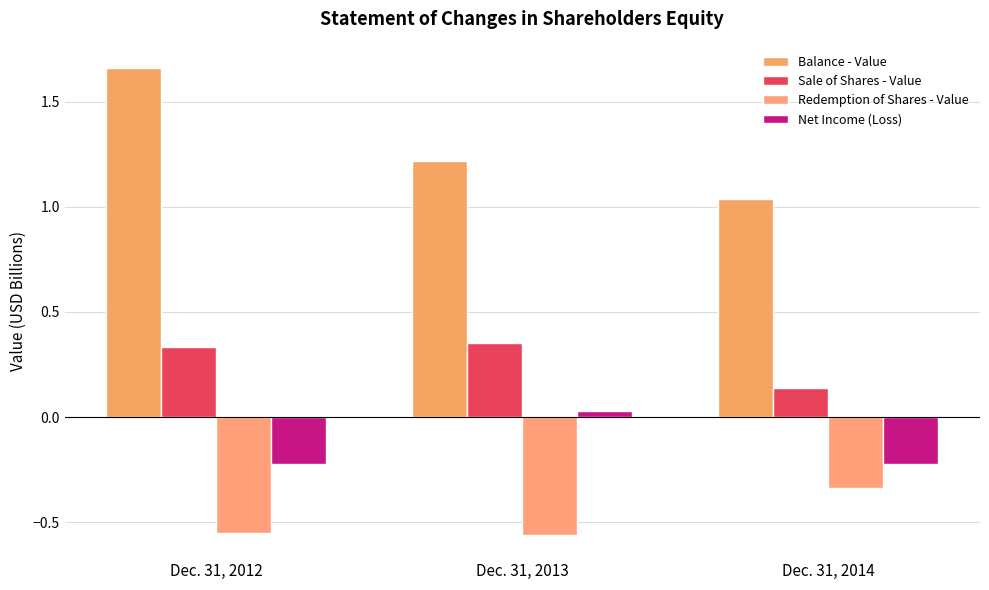

At which label does Net Income (Loss) first exceed 0?

Dec. 31, 2013